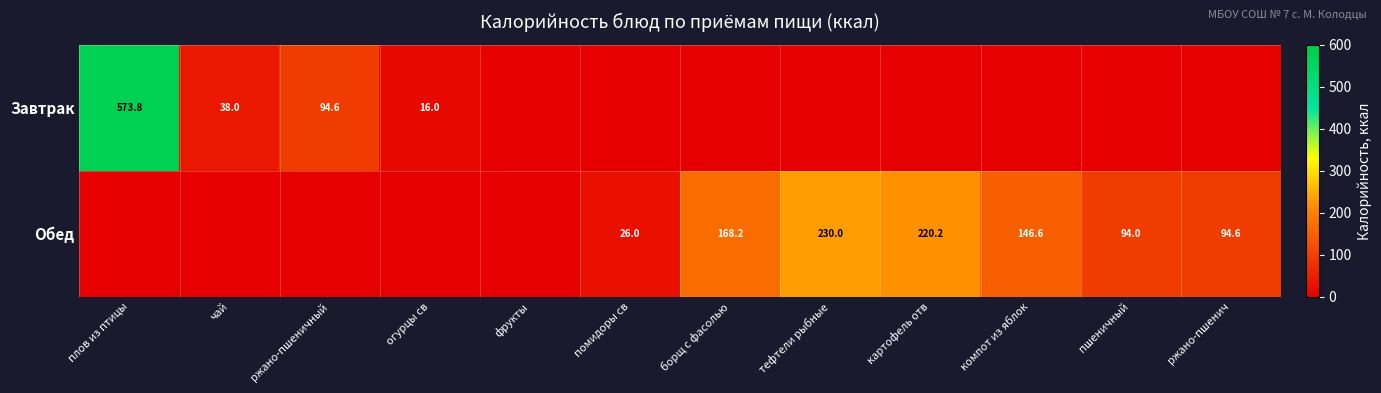

What is the sum of the Завтрак values at ржано-пшеничный and огурцы св?

110.6